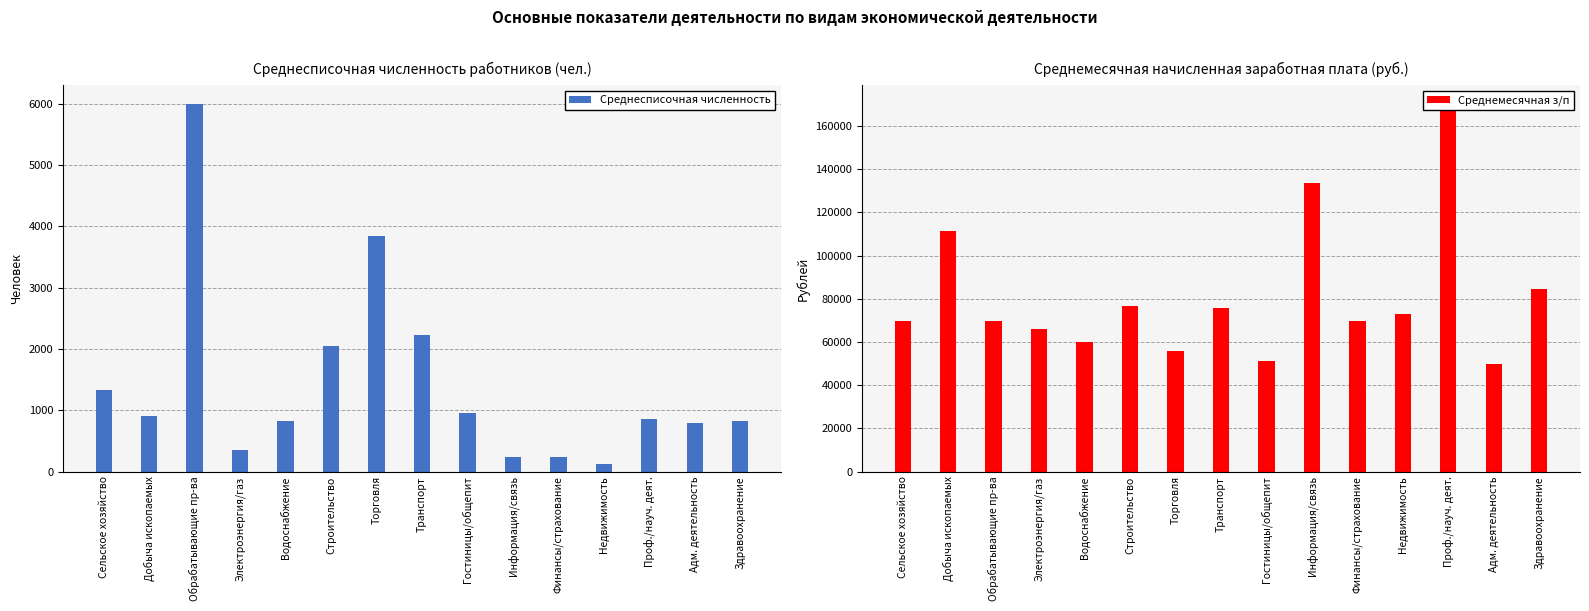

True or false: Среднесписочная численность has a value of 45.4 at Недвижимость.

False